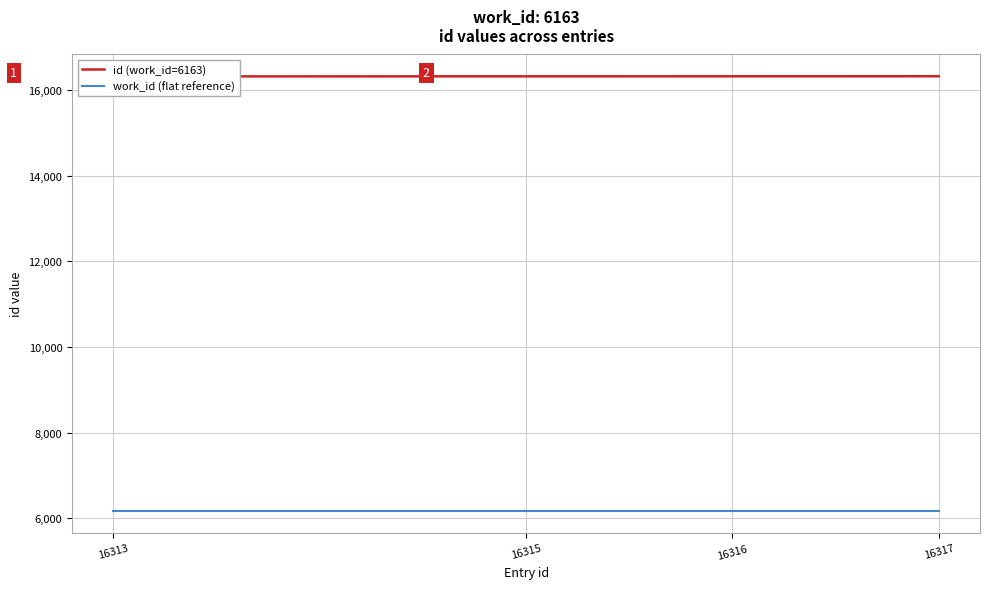

What is the sum of the work_id (flat reference) values at 16316 and 16313?

12326